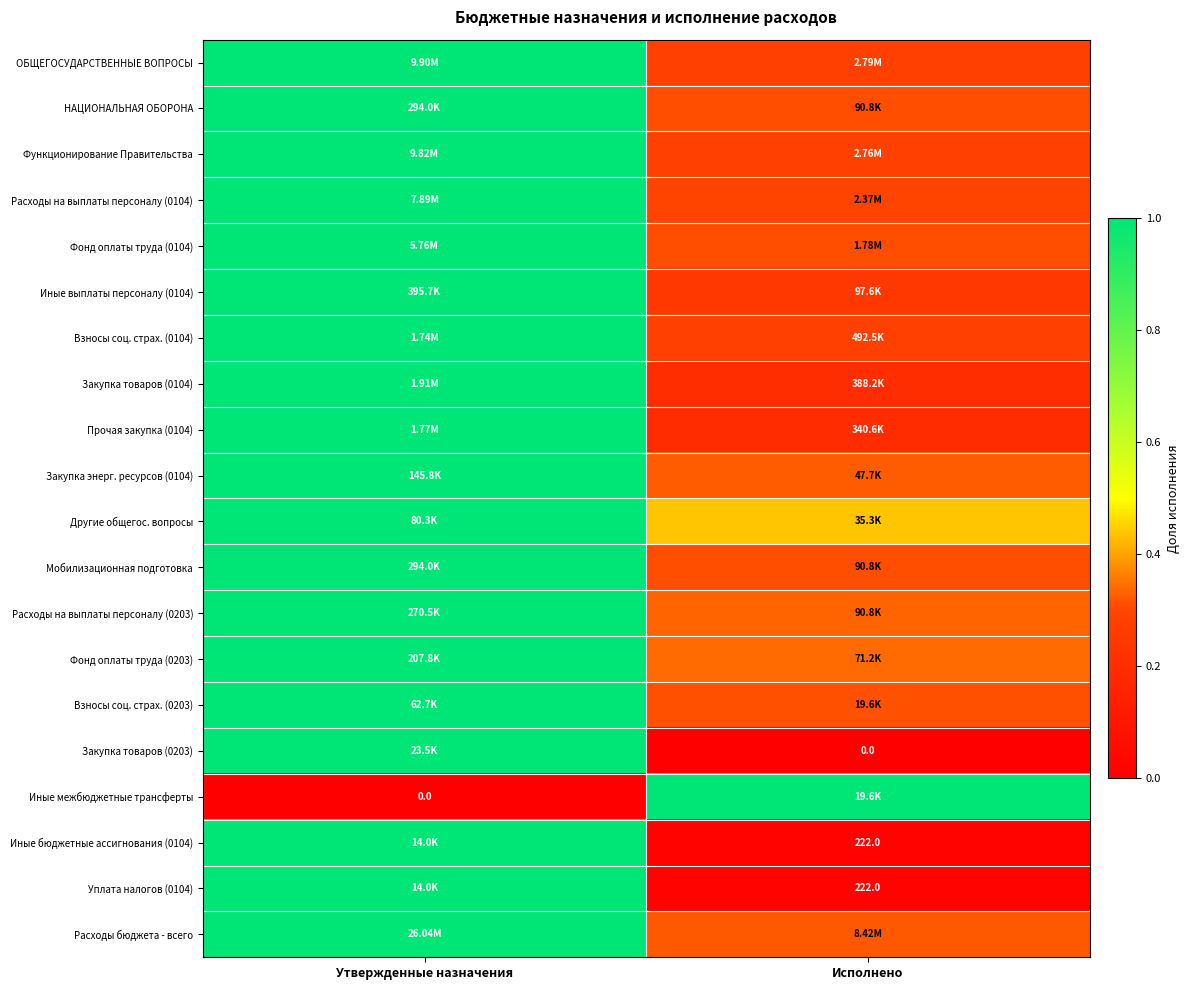

Rank the categories by Прочая закупка (0104) value from lowest to highest.

Исполнено, Утвержденные назначения